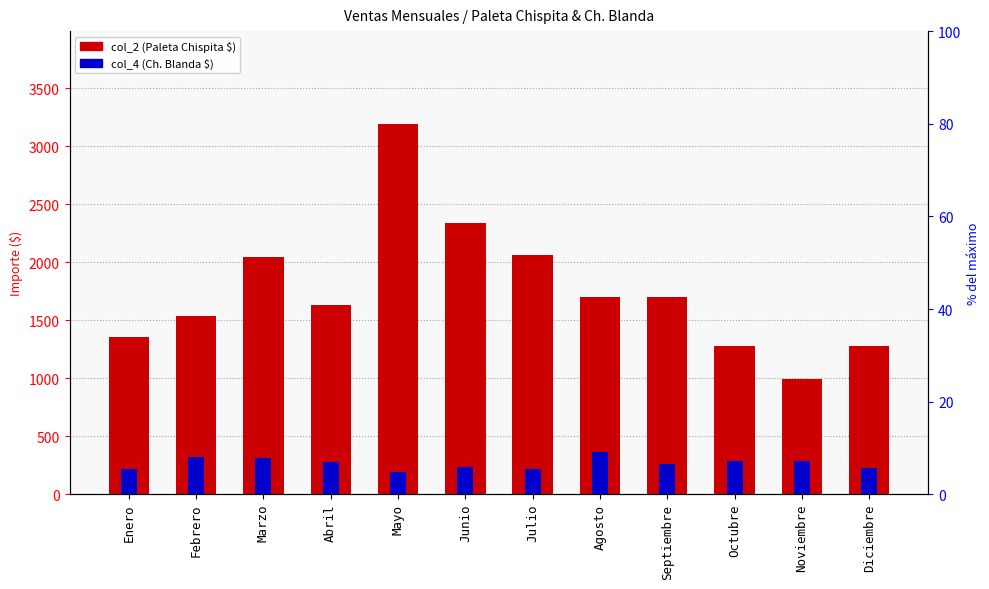

What is the difference between the second highest and second lowest values in the col_2 (Paleta Chispita $) series?

1065.0